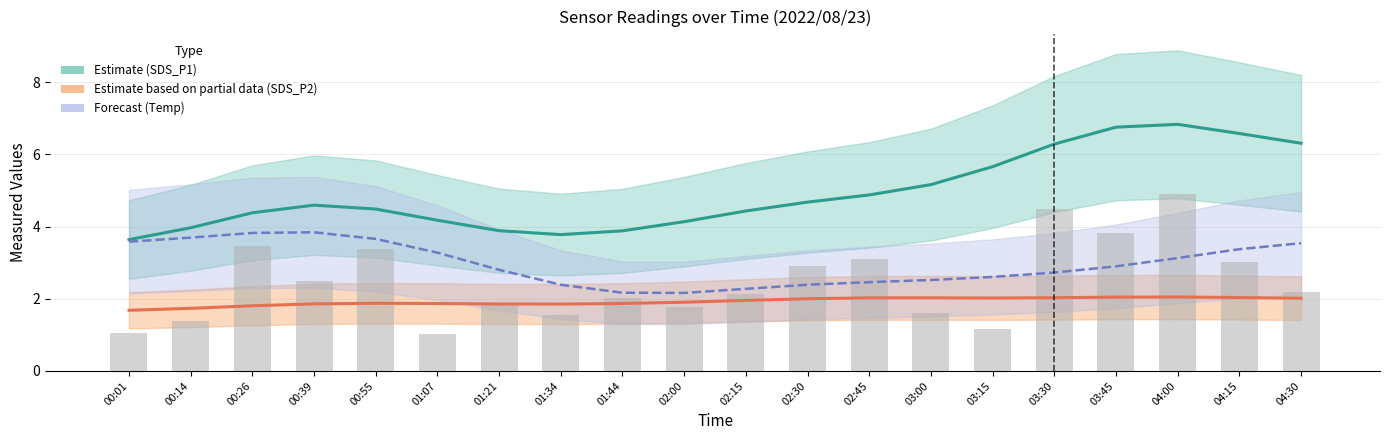

At which label does SDS_P2 (Partial Estimate) reach its minimum?

00:01